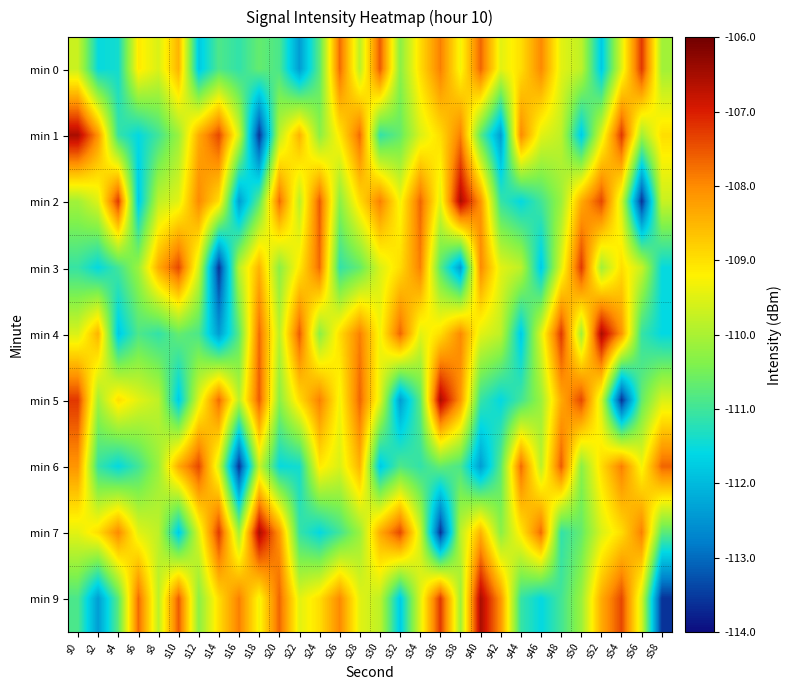

What is the spread (max minus min) of values at s32?

5.0